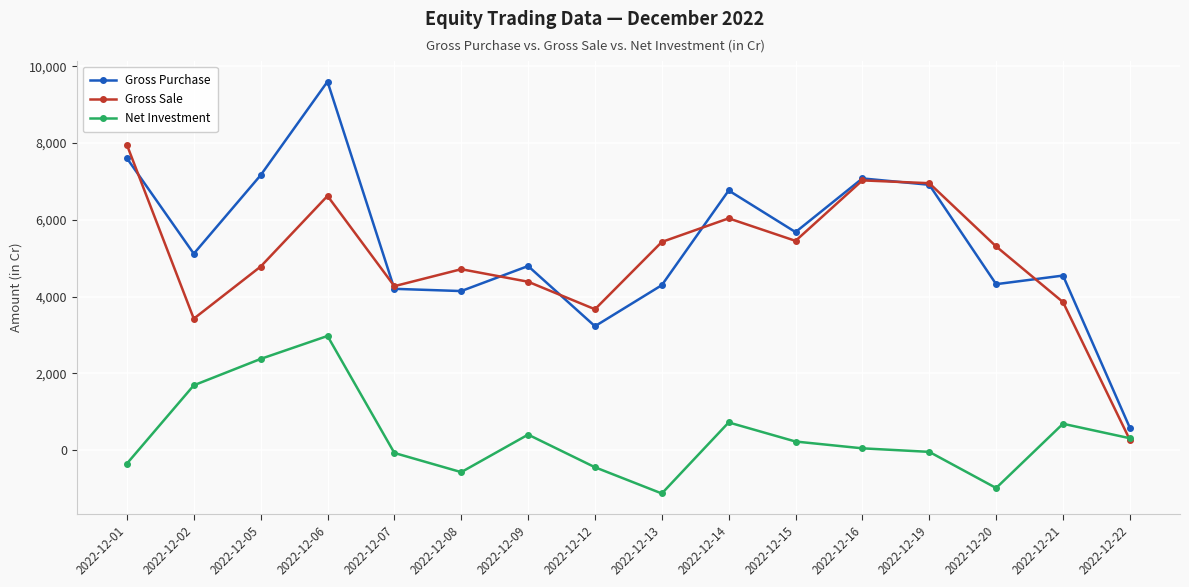

How many values in the Gross Purchase series are below 5119?

8